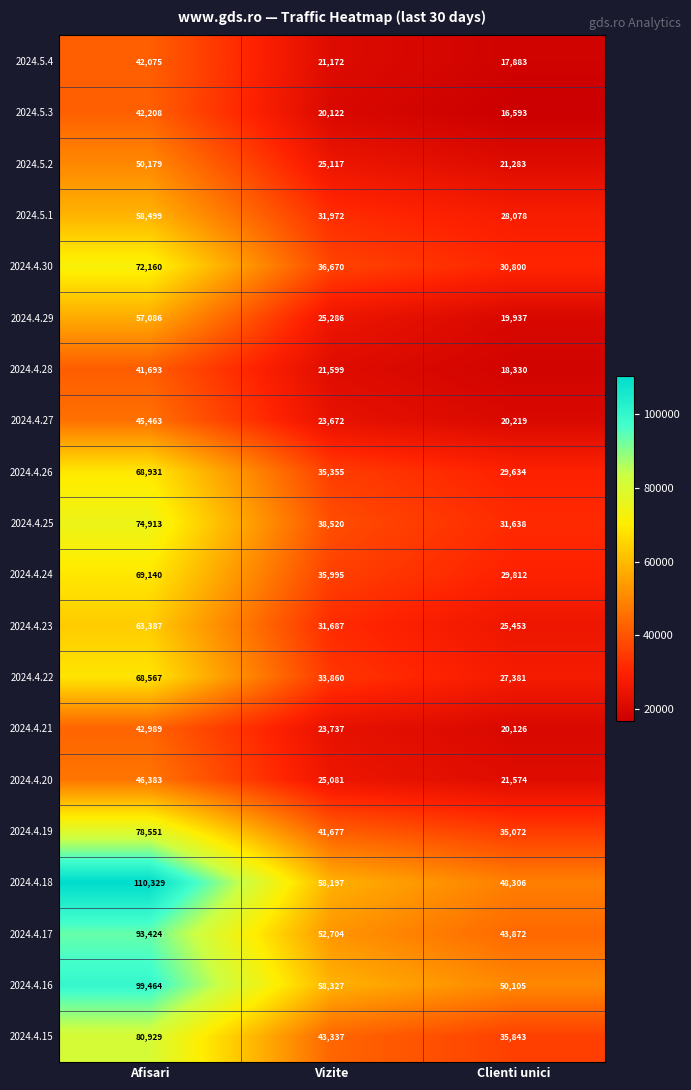

Is it true that 2024.4.17 equals 93424 at Afisari?

True